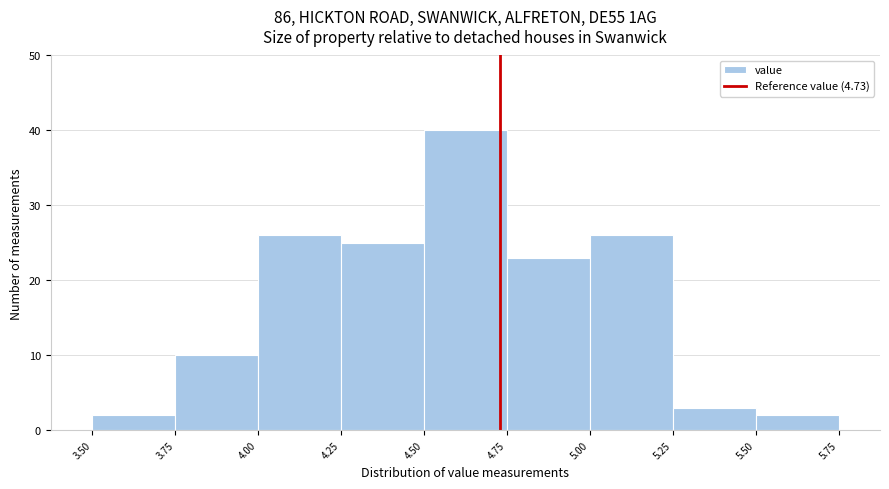

What is the height of the bar covering 3.75 to 4.00 on the x-axis? The values are not printed on the chart, so give them approximately, as read against the axis.

10